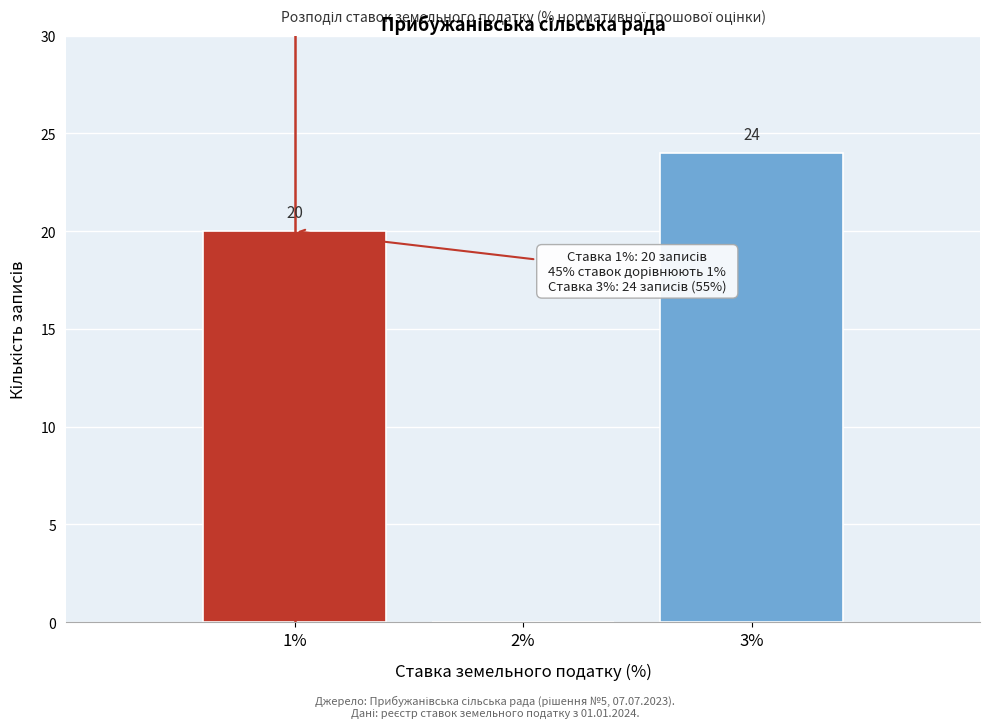

Which range on the x-axis has the tallest bar?

2.5 to 3.5